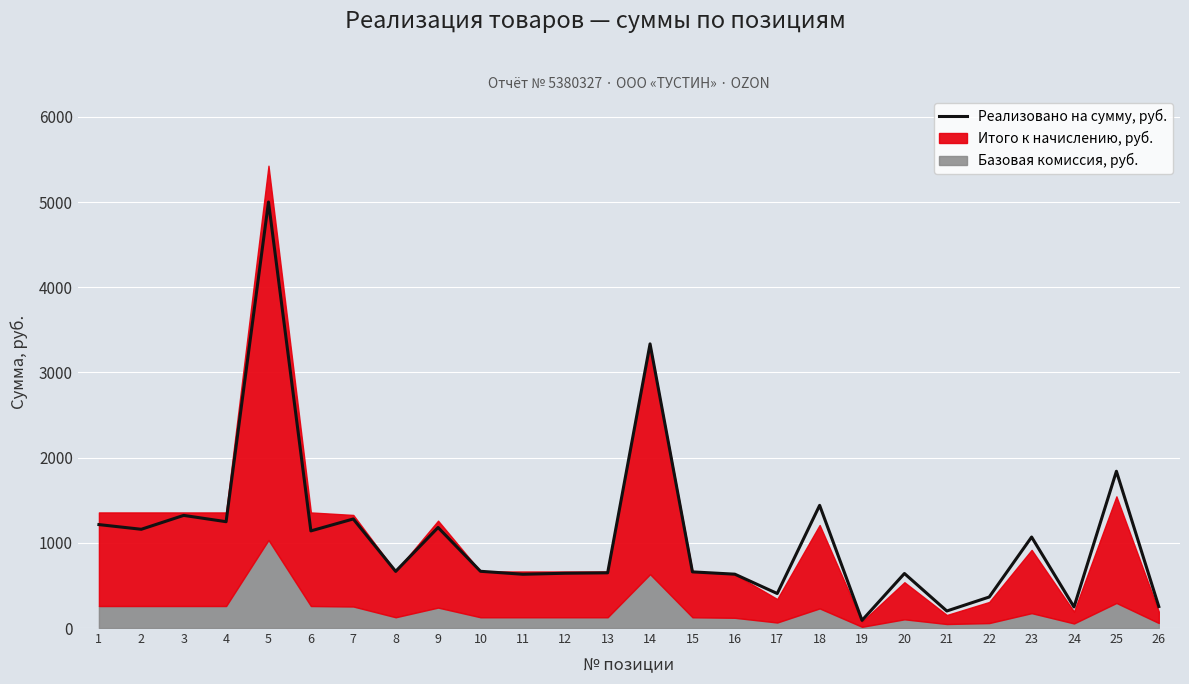

How many points are lower than both their immediate neighbors (excluding endpoints)?

9